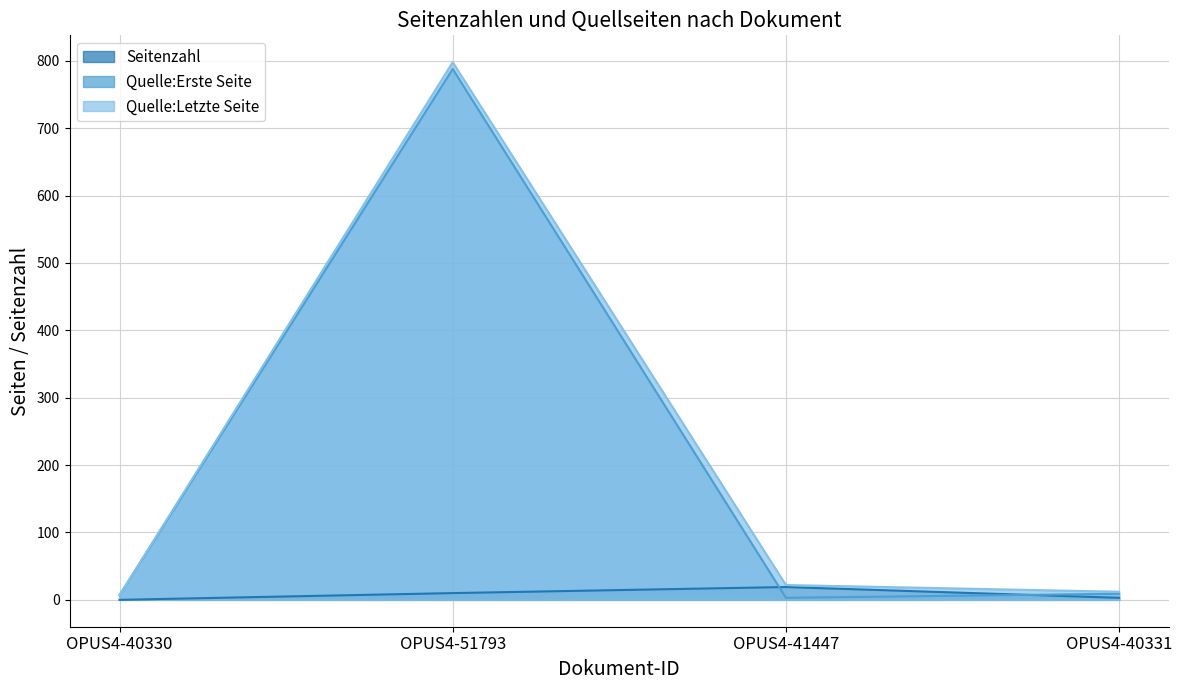

What is the total value across all series at OPUS4-51793?

1596